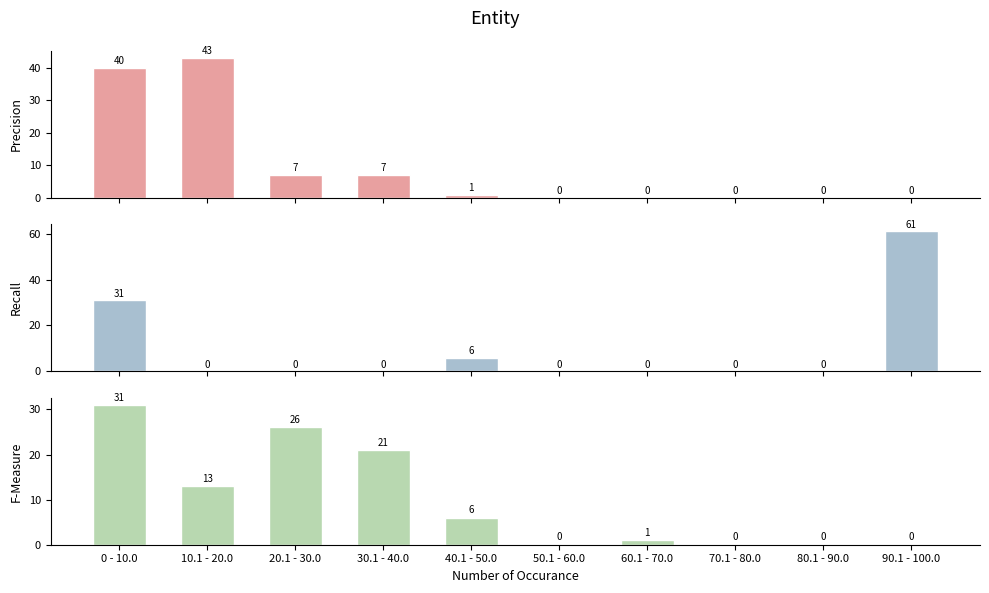

How many data points does each series have?

10